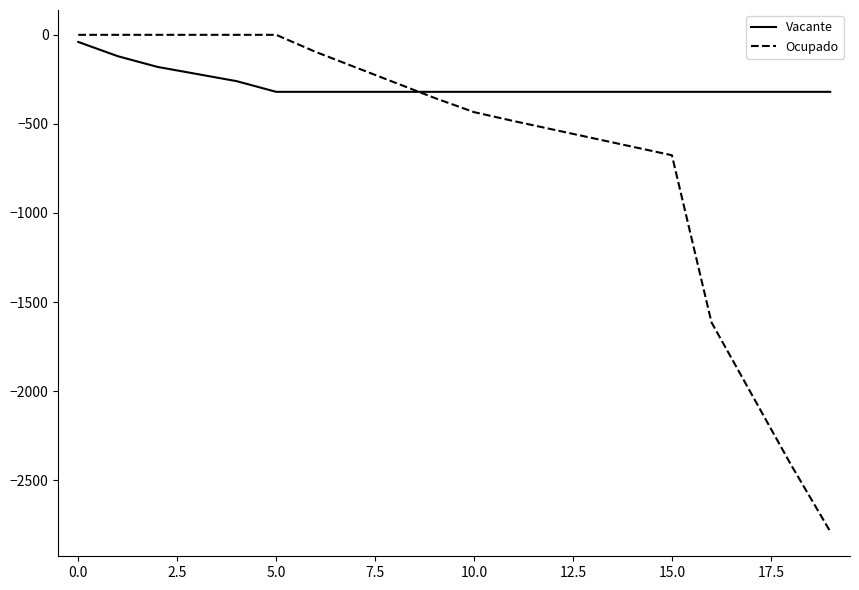

Is this an area chart (filled region under the line)?

No